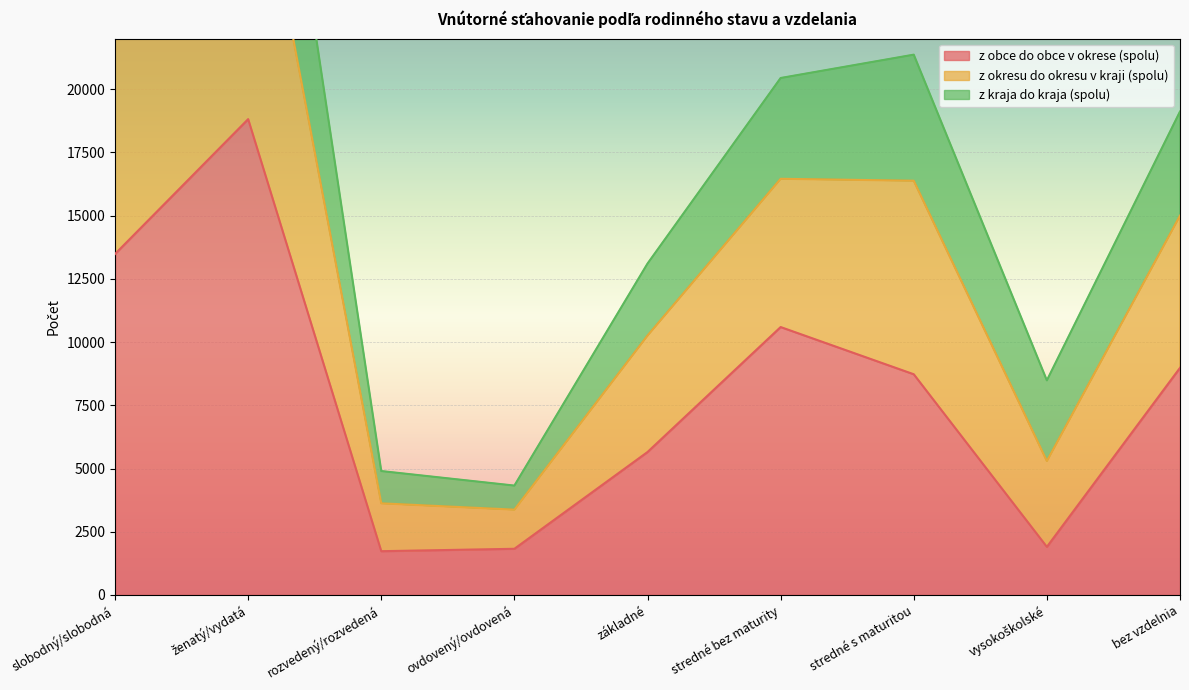

At which label is z obce do obce v okrese (spolu) closest to 10273?

stredné bez maturity